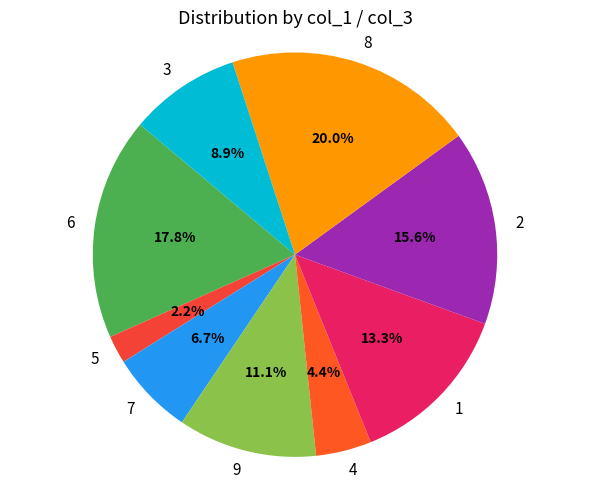

Approximately how many times larger is the value at 3 compared to 5?

4.0